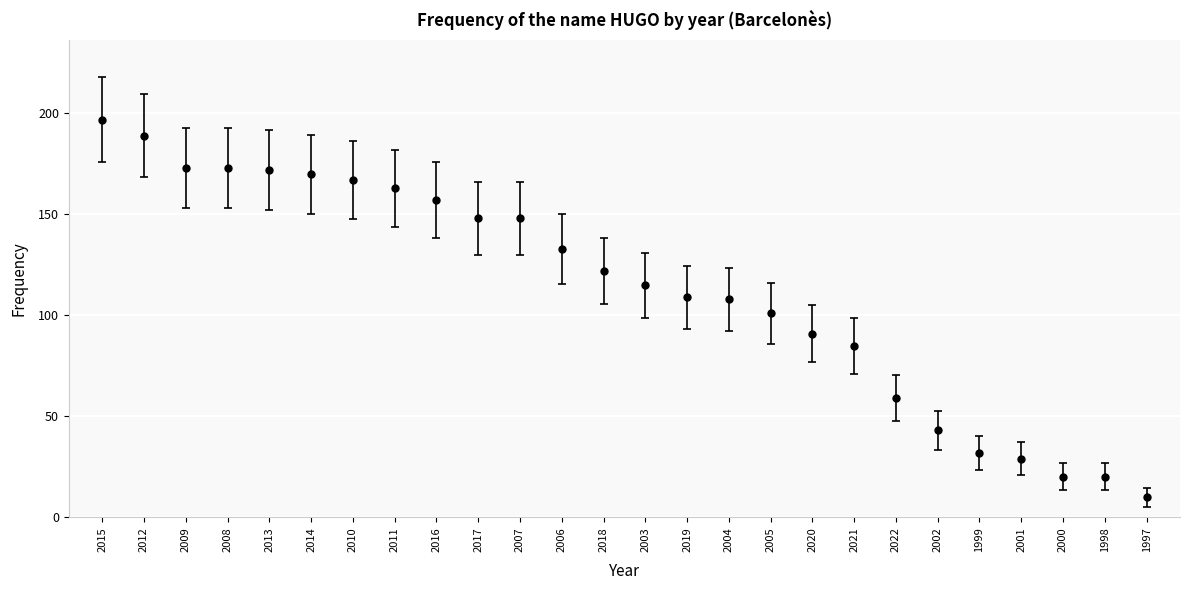

What is the smallest value displayed?

10